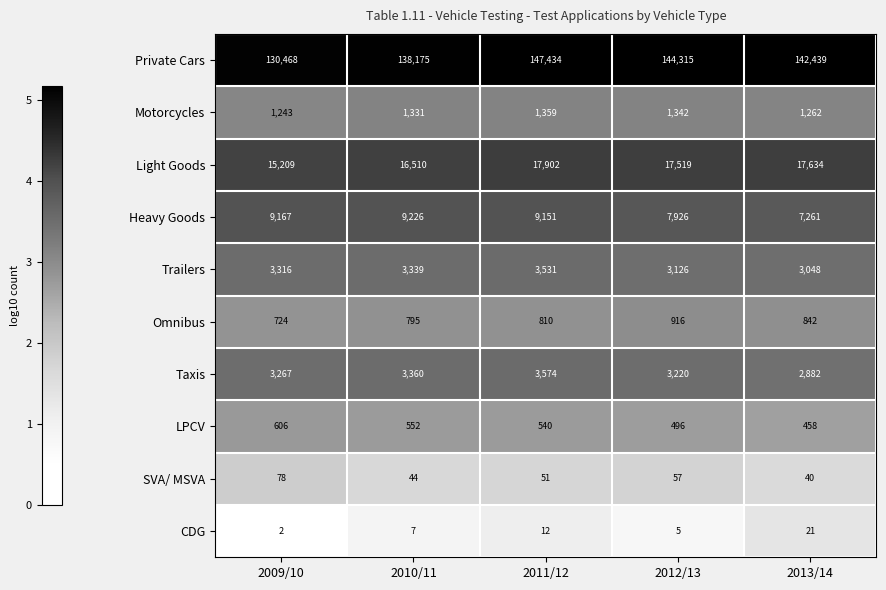

How many data points does each series have?

5